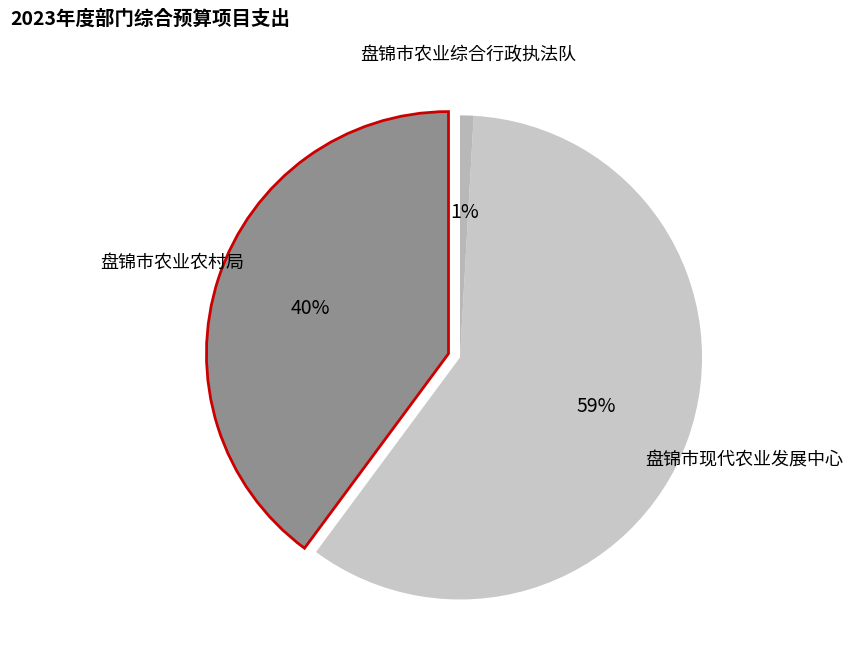

Is it true that 盘锦市农业综合行政执法队 is 1% of the pie?

True